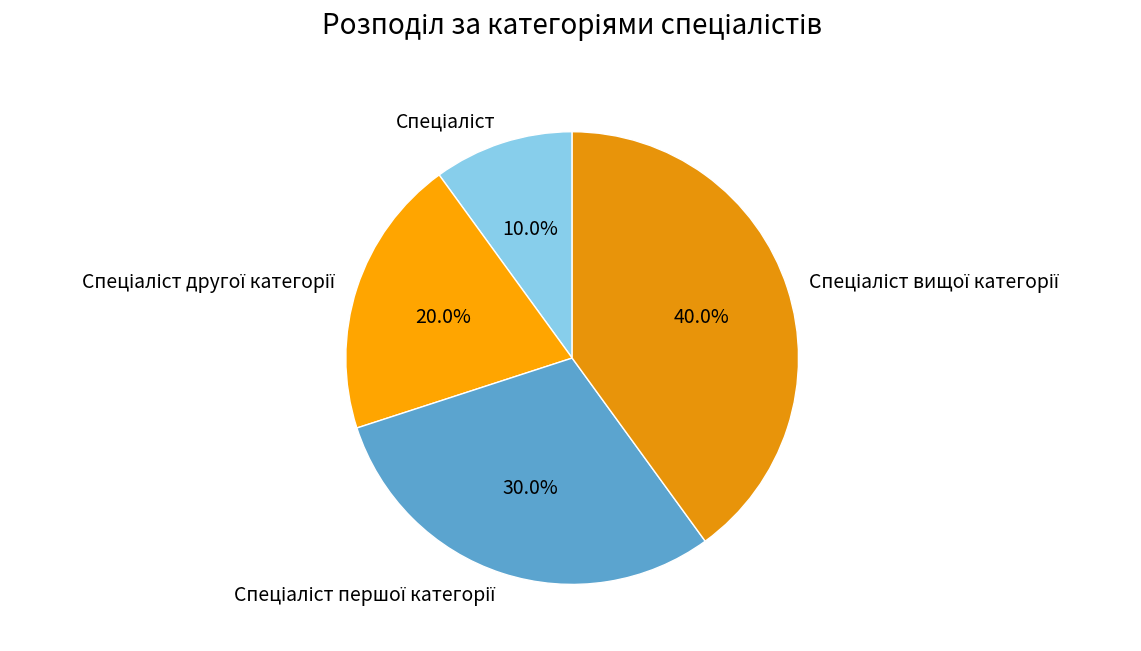

Does any single category account for the majority?

No